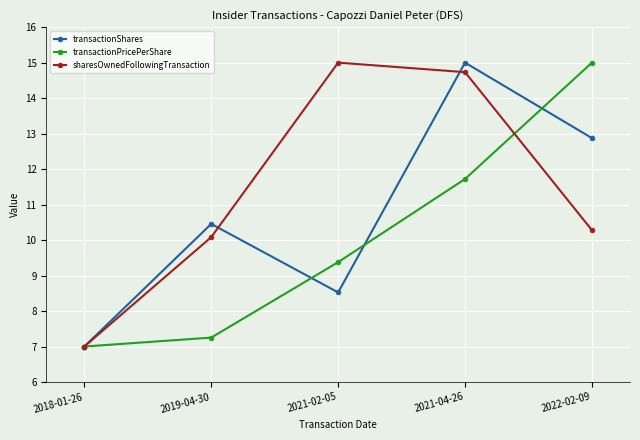

What is the total value across all series at 2022-02-09?

38.2